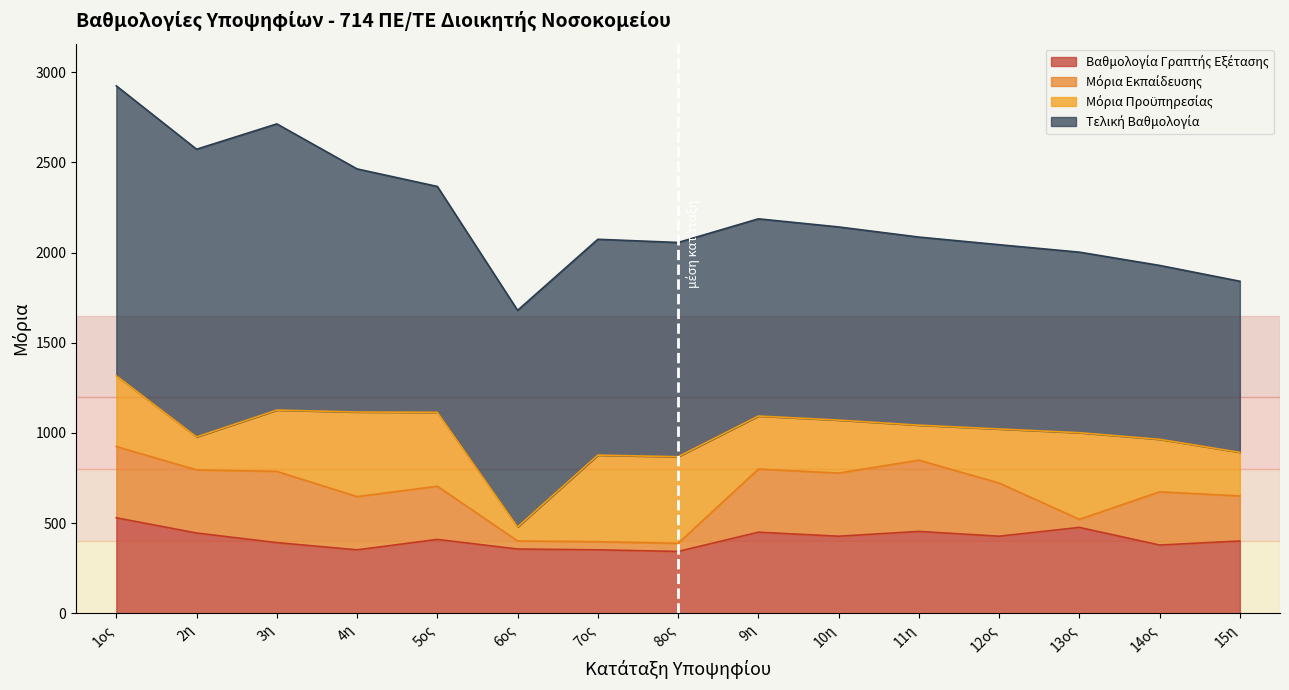

What value does the Βαθμολογία Γραπτής Εξέτασης series have at 5ος?

409.4